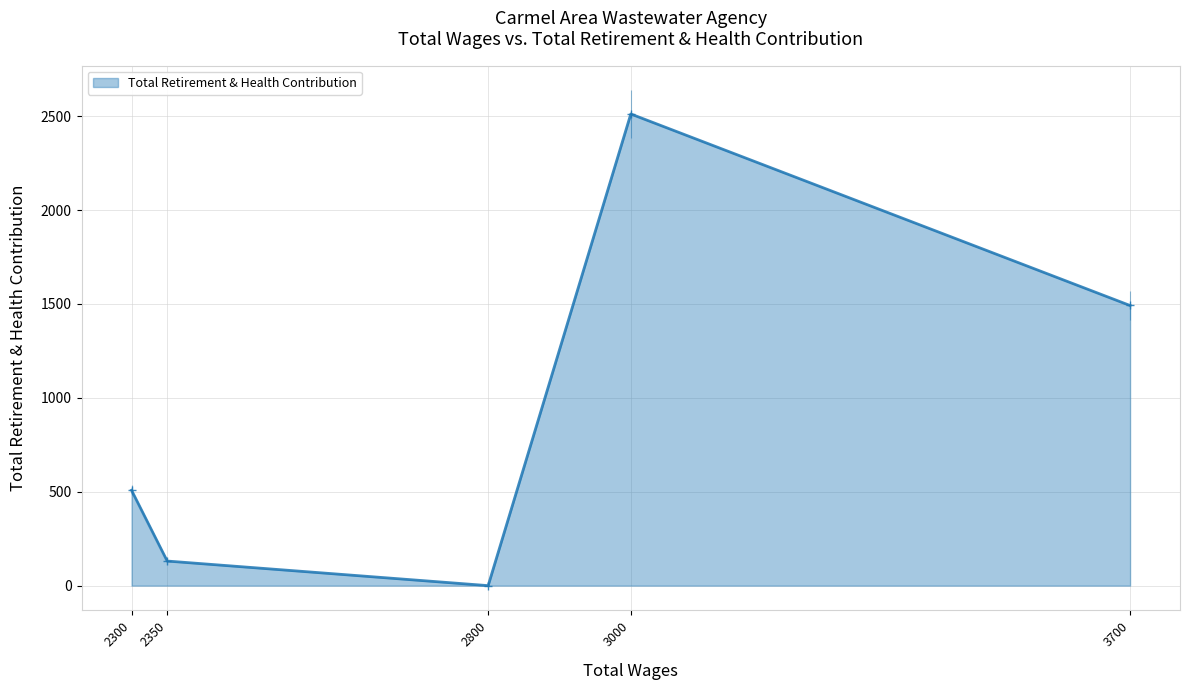

What is the approximate value at 2350?

131